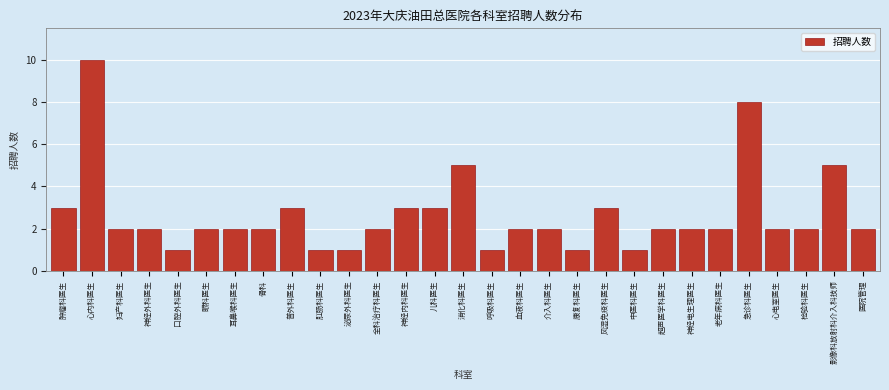

Reading right to left, list all the values displayed in this chart.

医院管理=2	影像科放射科介入科技师=5	检验科医生=2	心电室医生=2	急诊科医生=8	老年病科医生=2	神经电生理医生=2	超声医学科医生=2	中医科医生=1	风湿免疫科医生=3	康复科医生=1	介入科医生=2	血液科医生=2	呼吸科医生=1	消化科医生=5	儿科医生=3	神经内科医生=3	全科治疗科医生=2	泌尿外科医生=1	肛肠科医生=1	普外科医生=3	骨科=2	耳鼻喉科医生=2	眼科医生=2	口腔外科医生=1	神经外科医生=2	妇产科医生=2	心内科医生=10	肿瘤科医生=3